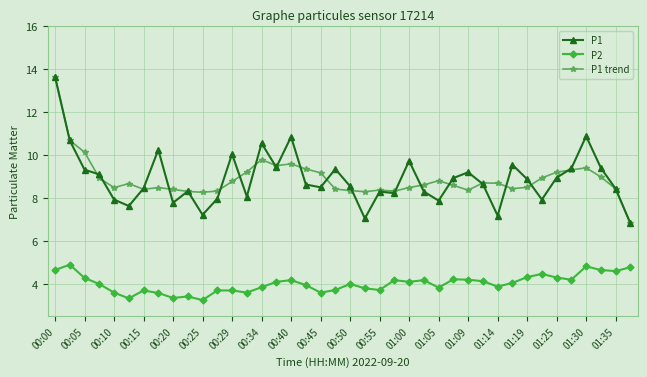

True or false: P1 trend and P2 intersect in this chart.

False